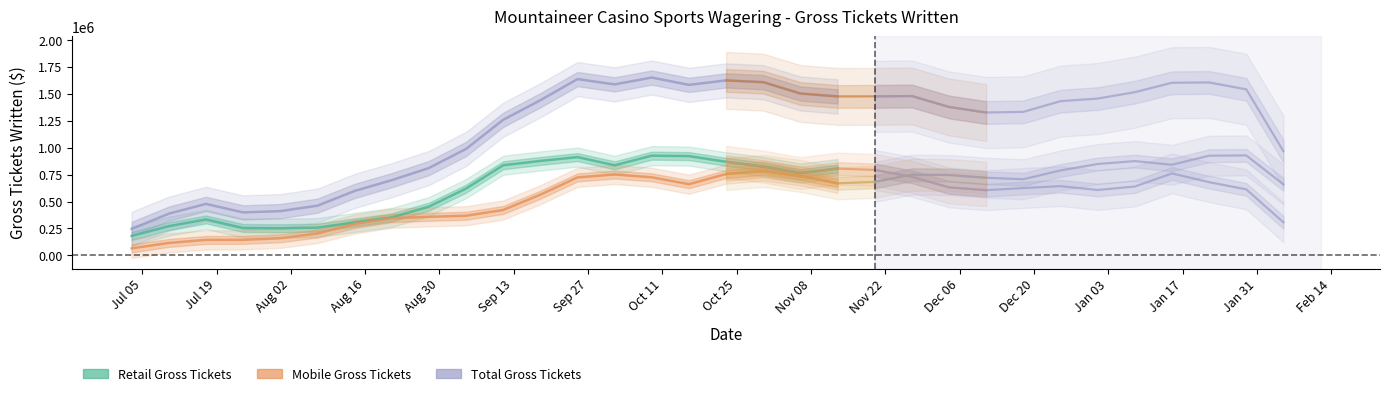

True or false: Total Gross Tickets has a value of 2604463.1 at 19.

False